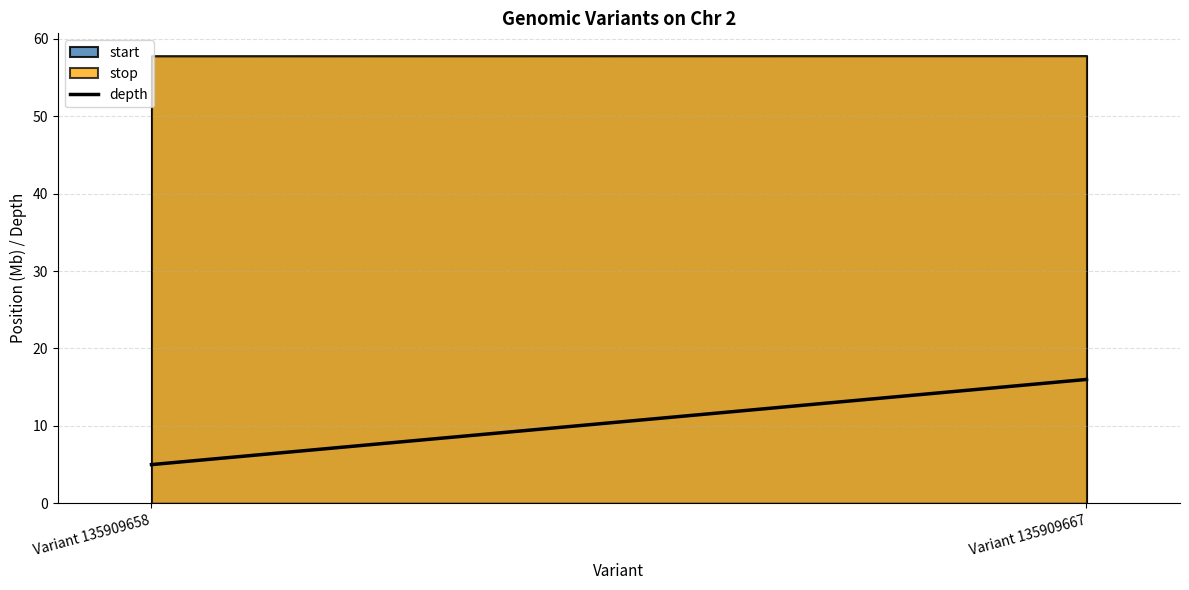

How many lines are shown in the chart?

2